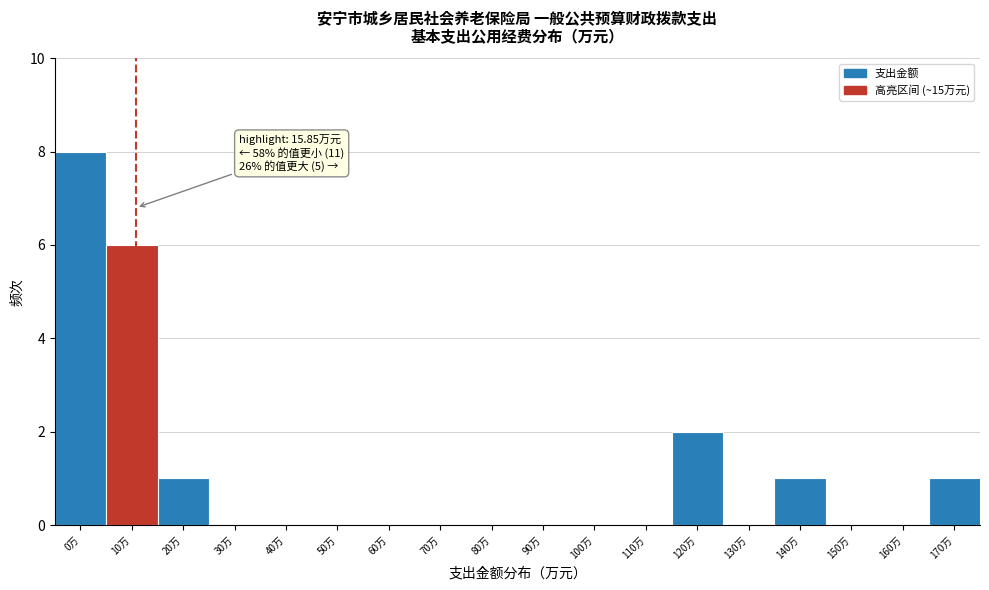

Reading left to right, list all the values displayed in this chart.

0万=8	10万=6	20万=1	30万=0	40万=0	50万=0	60万=0	70万=0	80万=0	90万=0	100万=0	110万=0	120万=2	130万=0	140万=1	150万=0	160万=0	170万=1